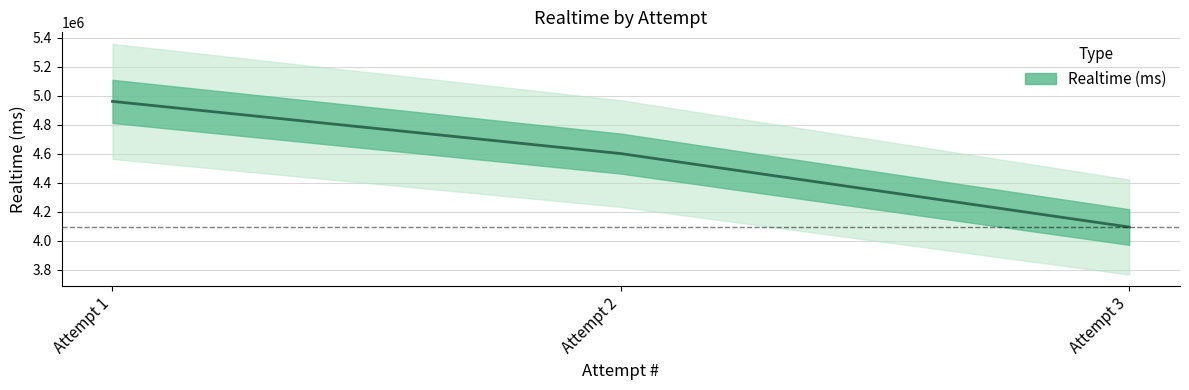

Is it true that the value at Attempt 2 is 6651957?

False